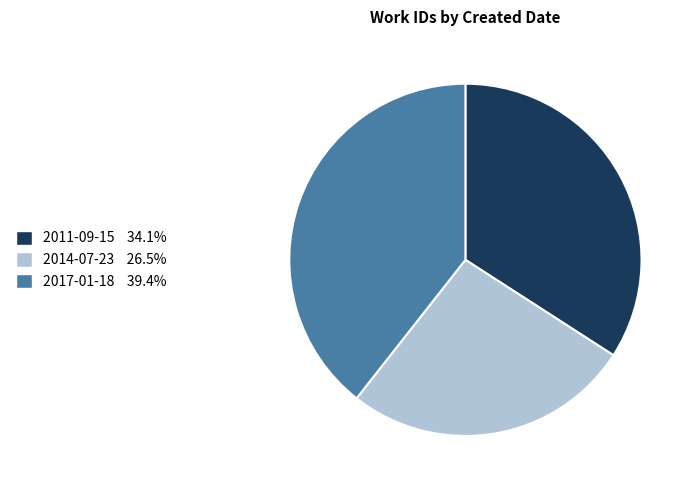

Approximately how many times larger is the value at 2011-09-15 compared to 2014-07-23?

1.3